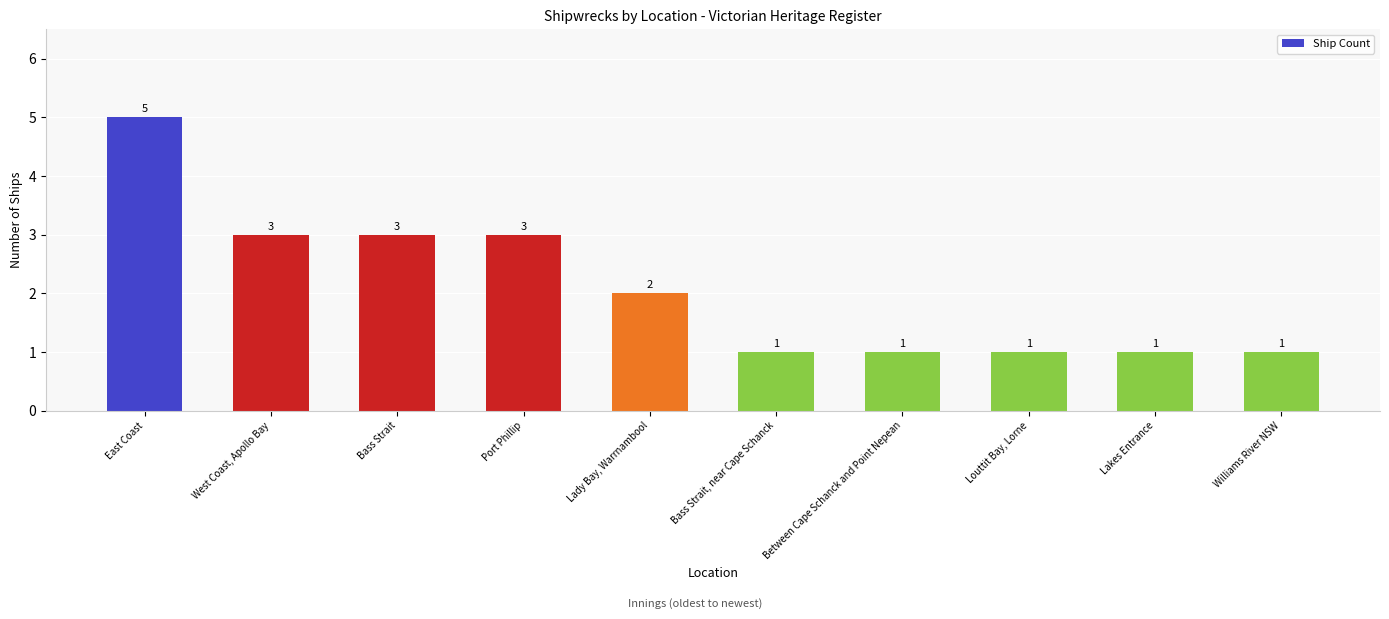

Reading left to right, what are all the values shown in this chart?

5	3	3	3	2	1	1	1	1	1